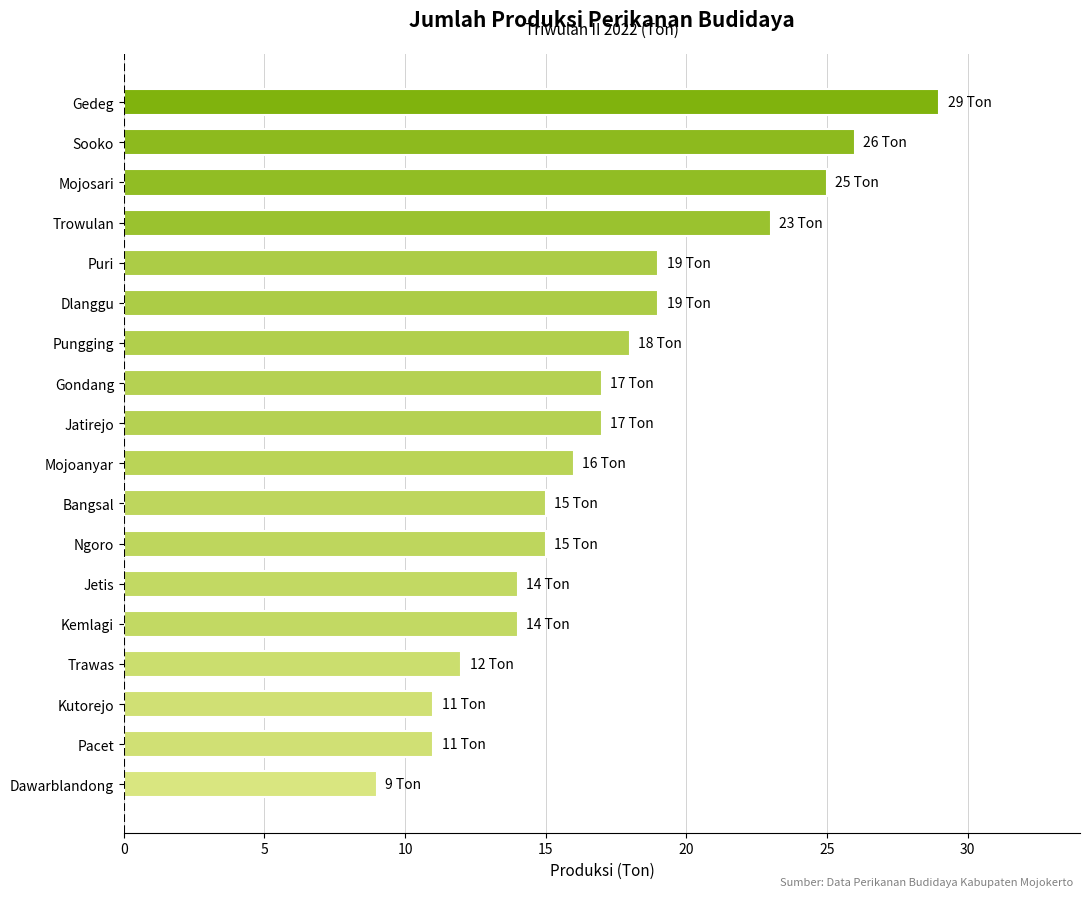

Which category has the lowest value across all series?

Dawarblandong